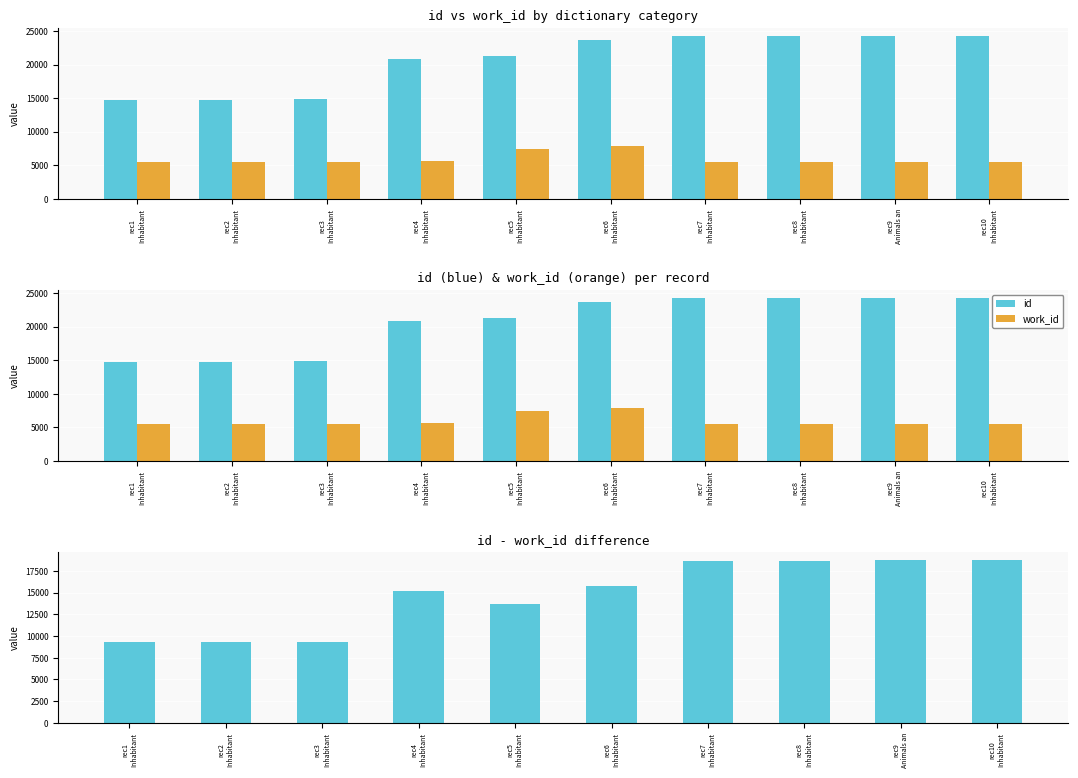

What is the value of the id - work_id bar at the 4th from the left?

15226